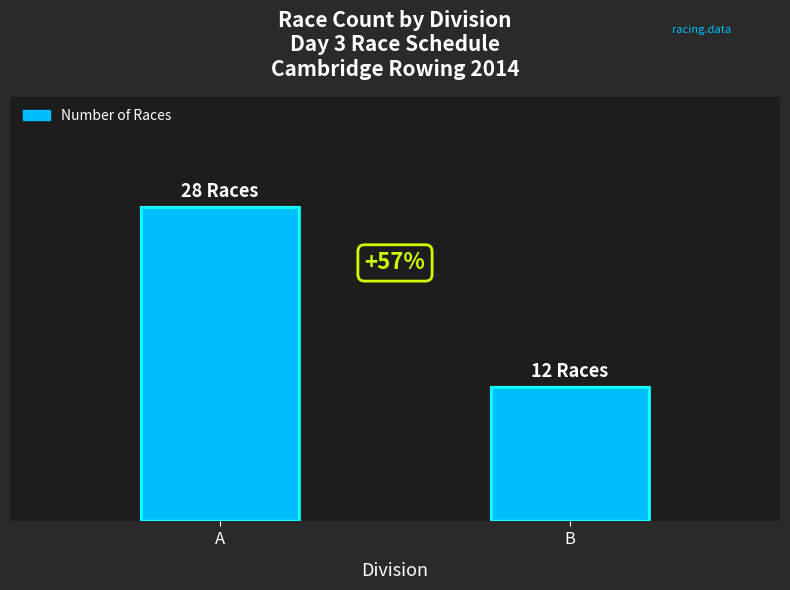

List the labels in order of value, largest first.

A, B